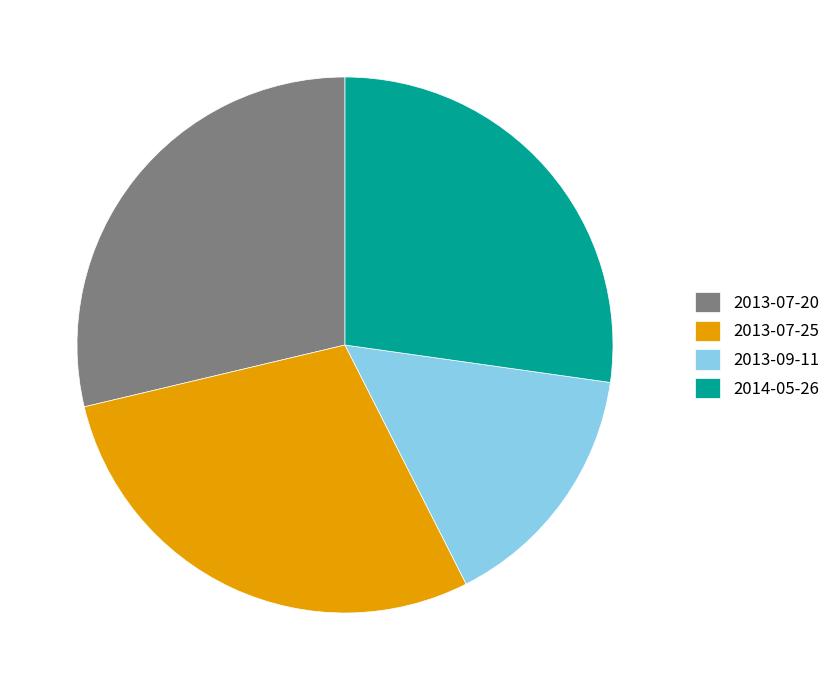

Do 2013-09-11 and 2013-07-20 together represent more than half of the pie?

No